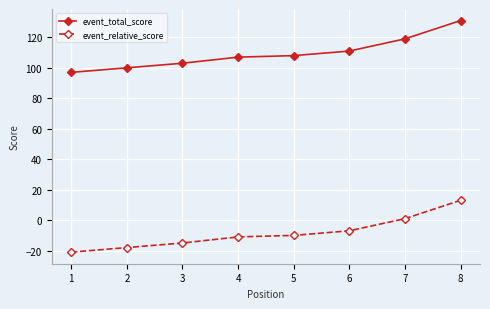

True or false: event_relative_score and event_total_score intersect in this chart.

False